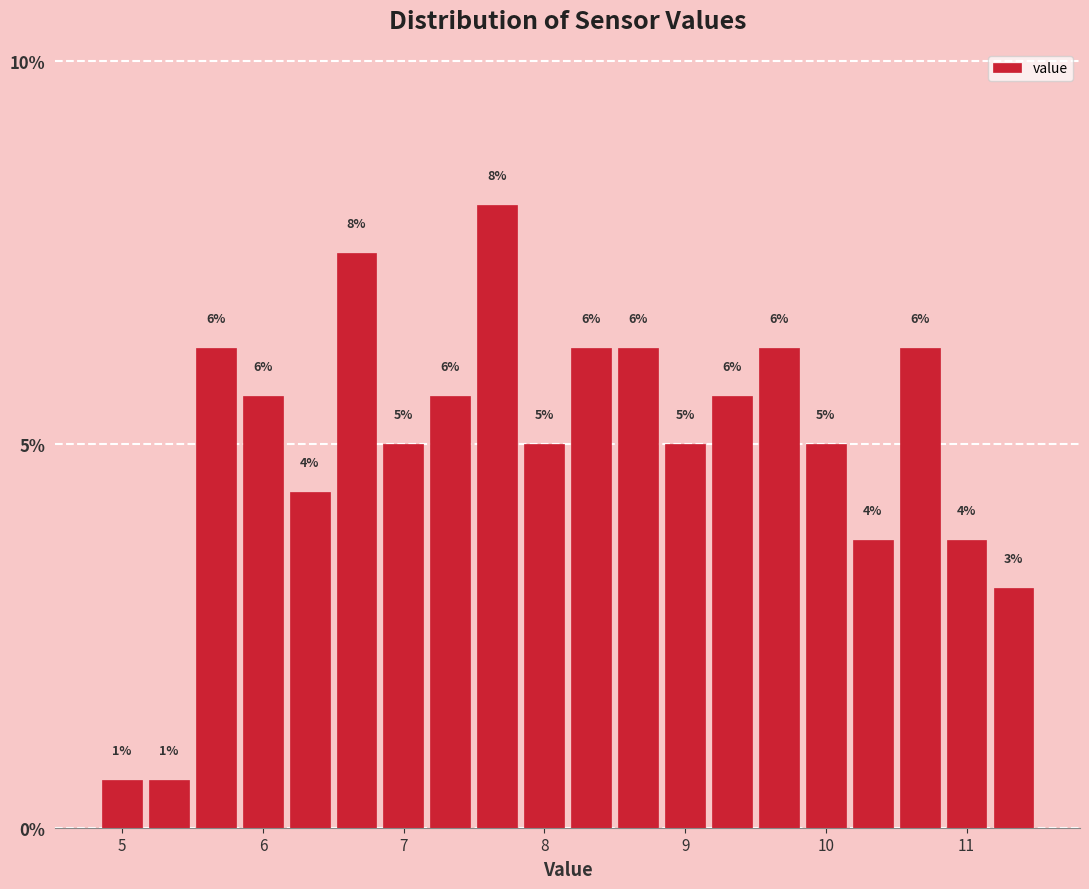

Read against the x-axis, roughly where is the centre of the tallest bar?

7.7